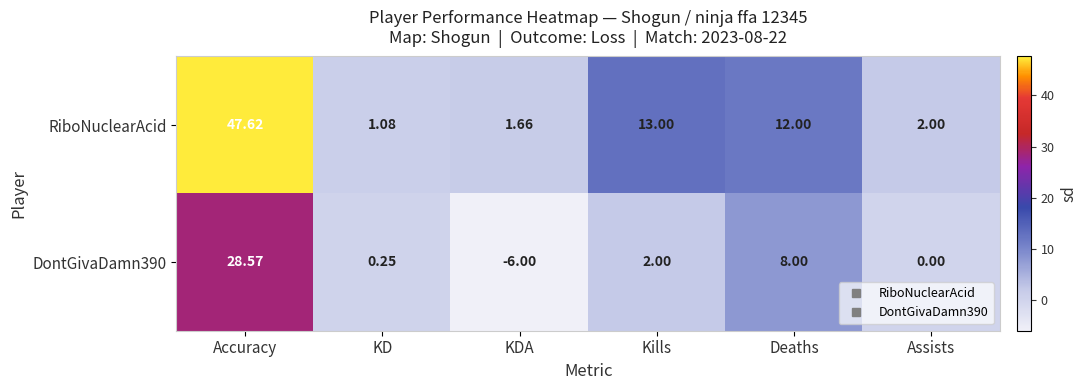

Where does the RiboNuclearAcid series first go above 12?

Accuracy